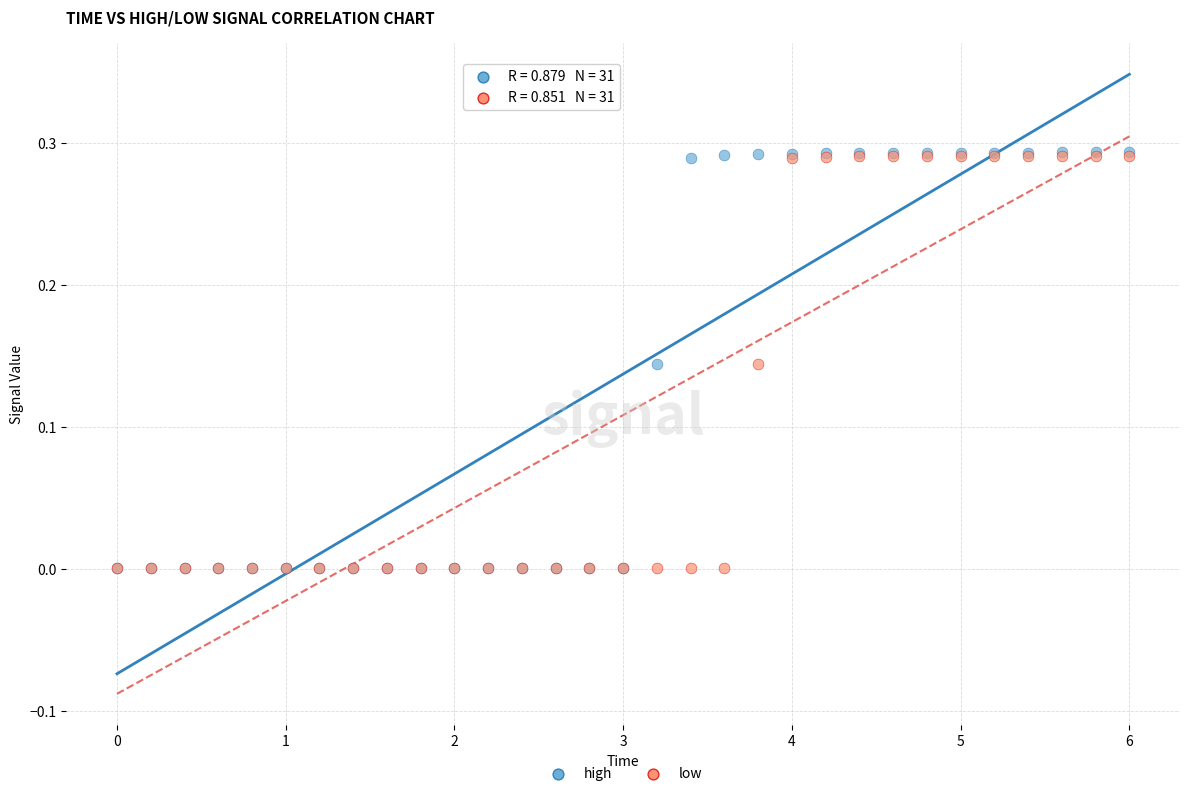

What are all the series names shown in the legend?

high, low